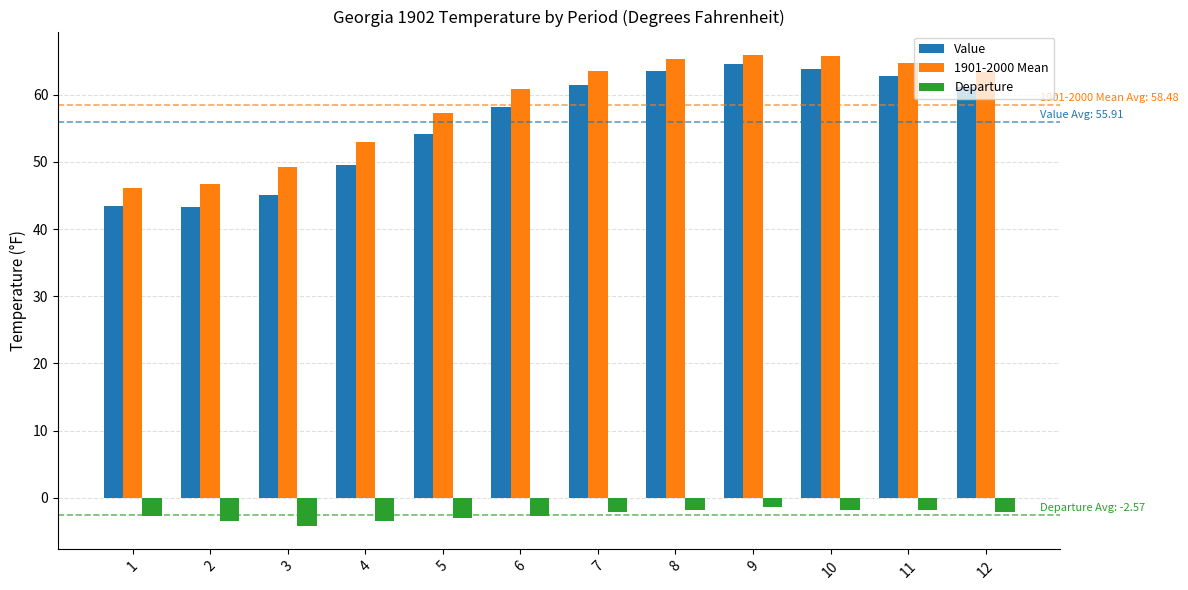

What is the sum of the Value values at 6 and 2?

101.5